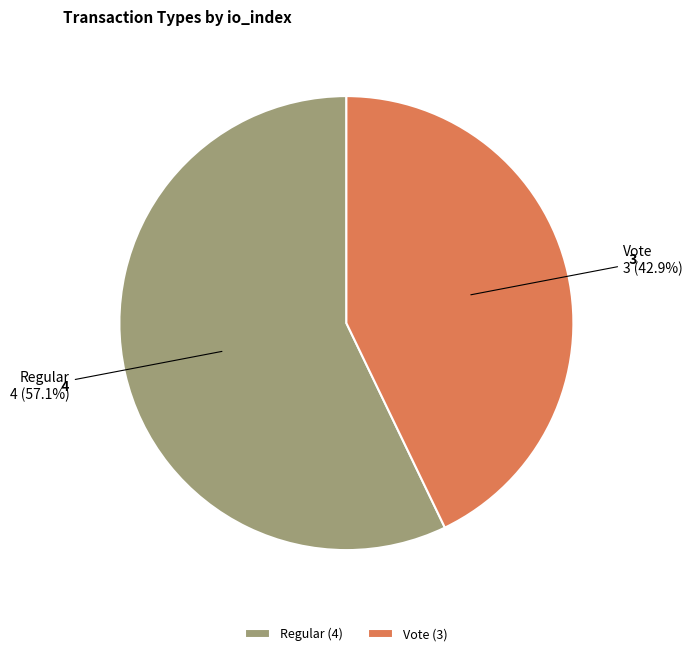

Does any single category account for the majority?

Yes